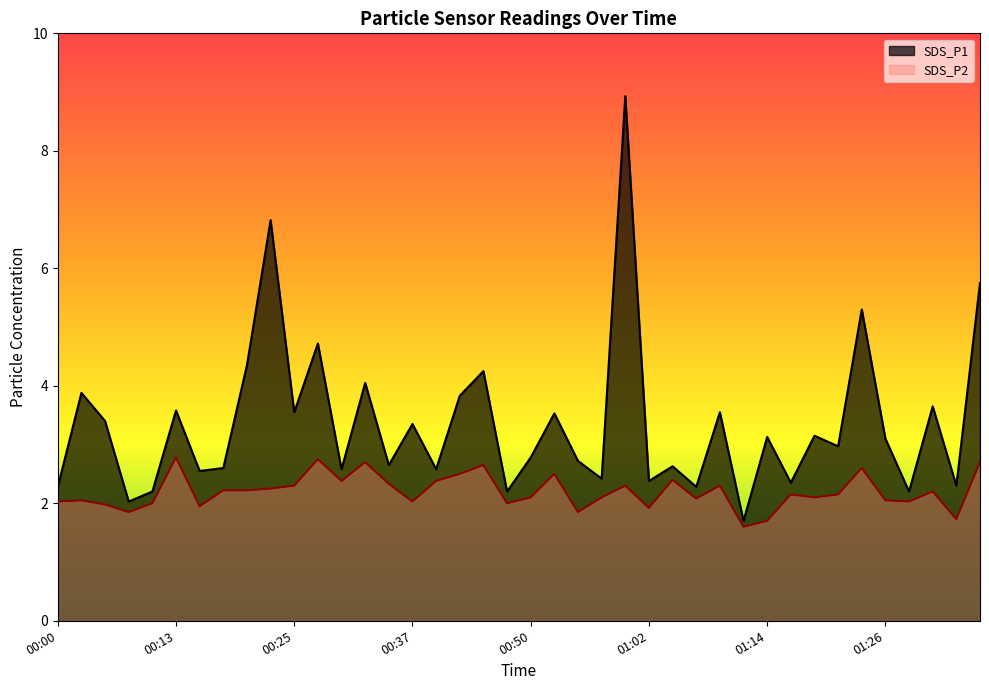

What is the label of the 38th point from the right?

00:05